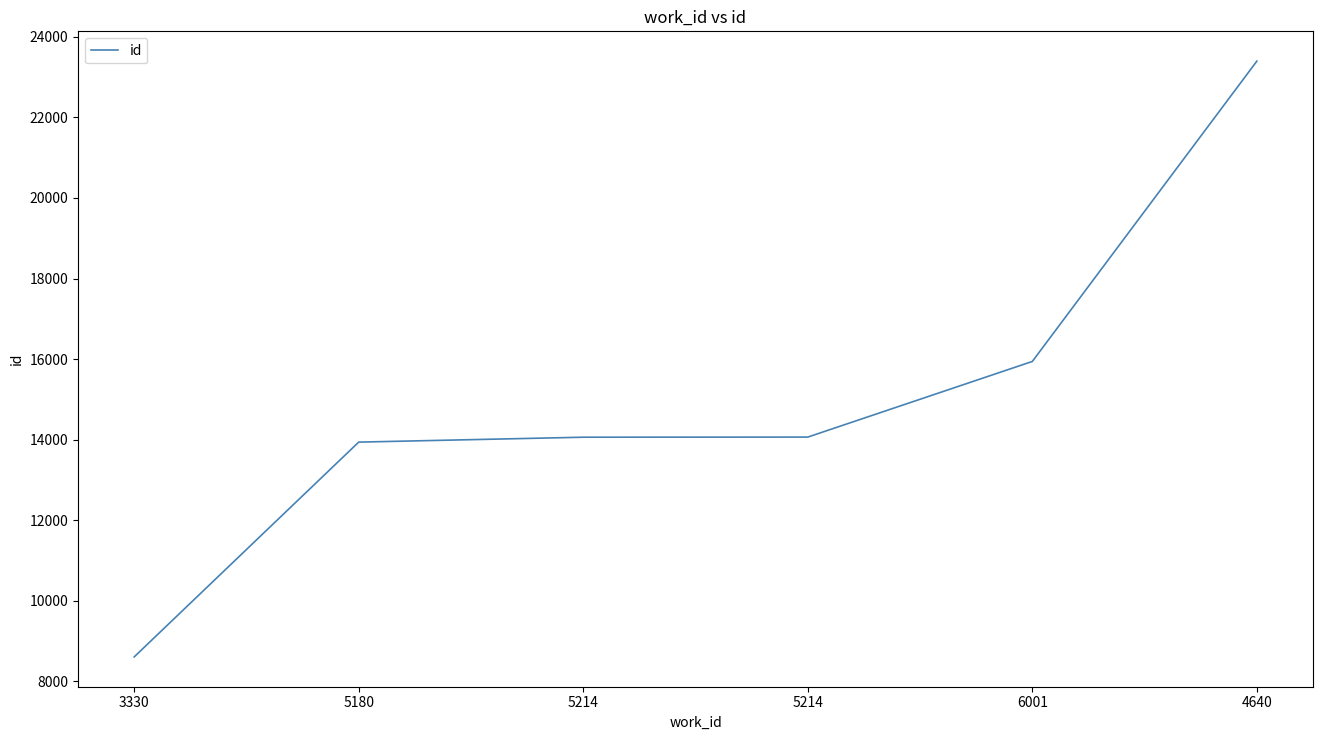

List the labels in order of value, smallest first.

3330, 5180, 5214, 5214, 6001, 4640